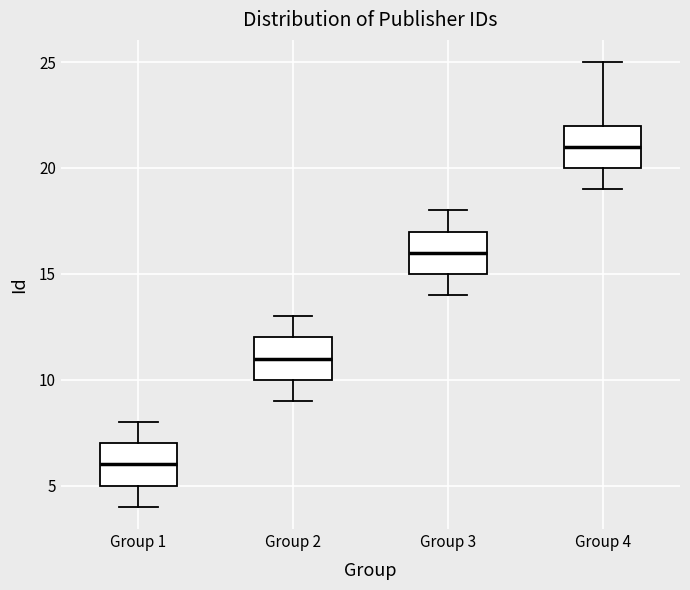

Where does the lower whisker of the box for Group 4 end on the y-axis? The values are not printed on the chart, so give them approximately, as read against the axis.

19